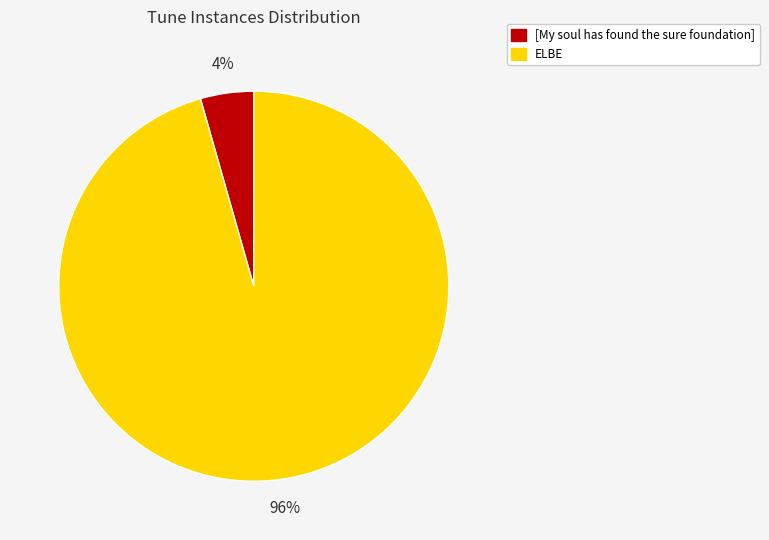

The [My soul has found the sure foundation] slice represents 4% of the pie. True or false?

True